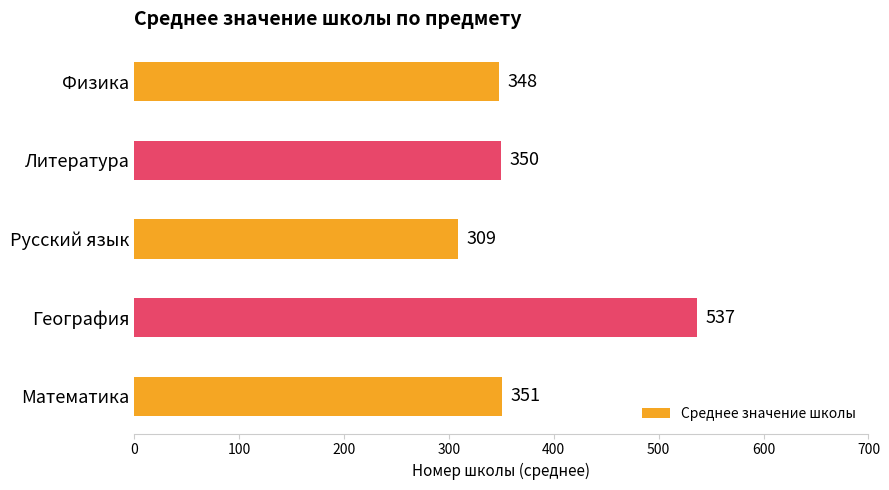

What is the difference between the maximum and minimum values?

228